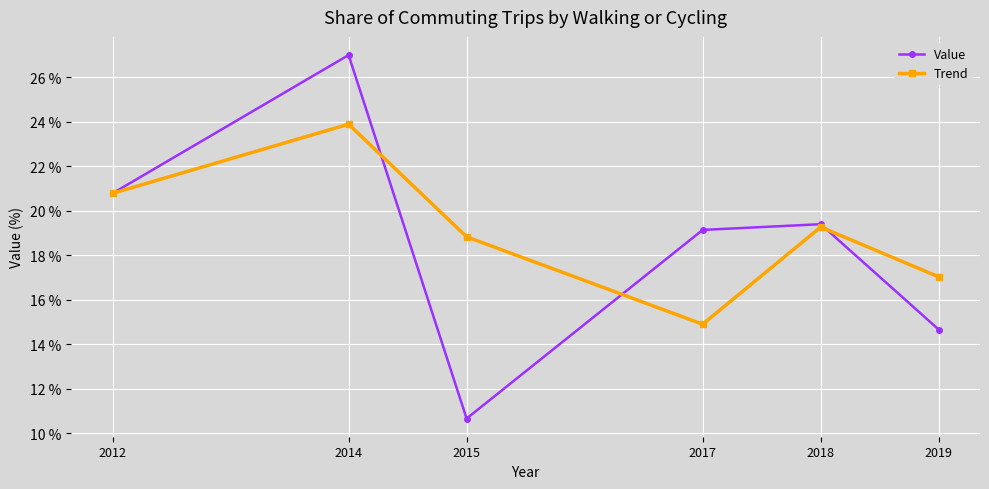

What is the approximate value of Value at 2017?

19.1